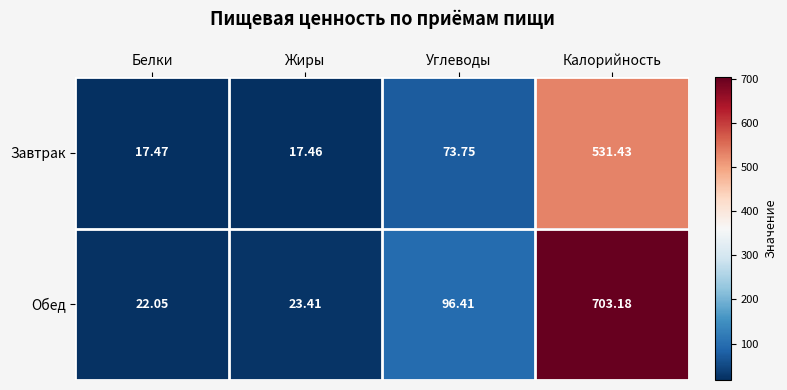

Which series has the largest total across all categories?

Обед